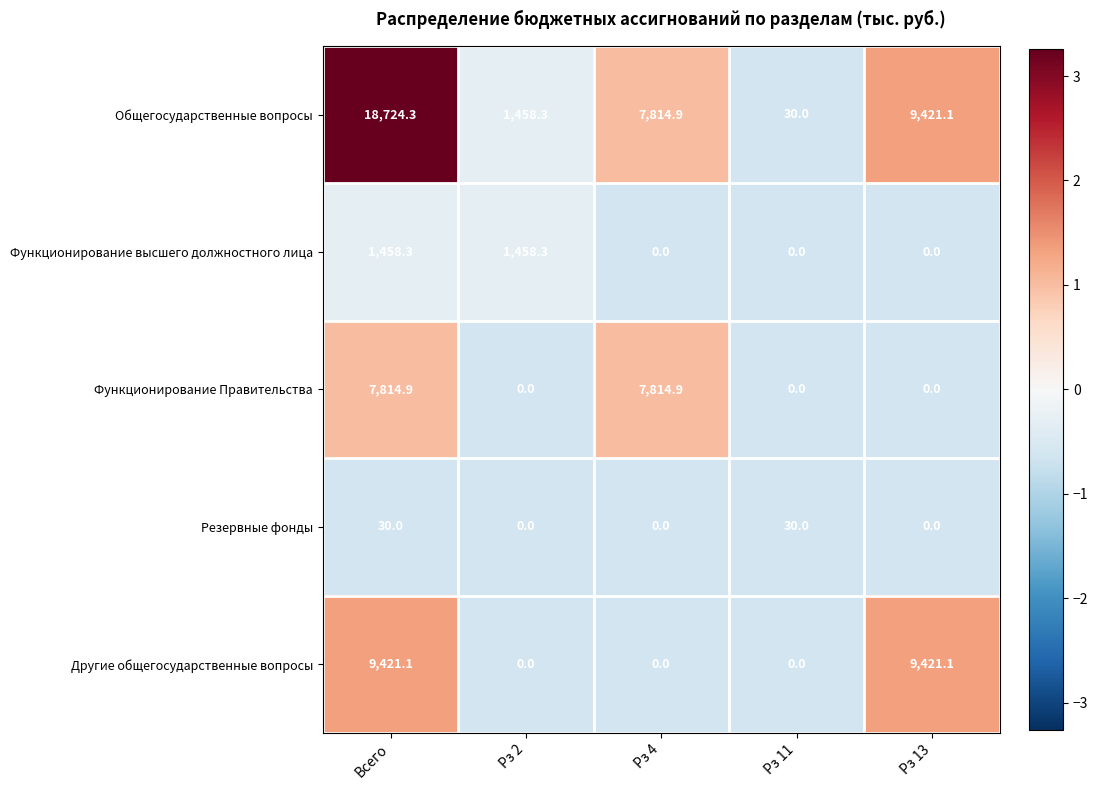

What is the average value of the Другие общегосударственные вопросы series?

3768.4